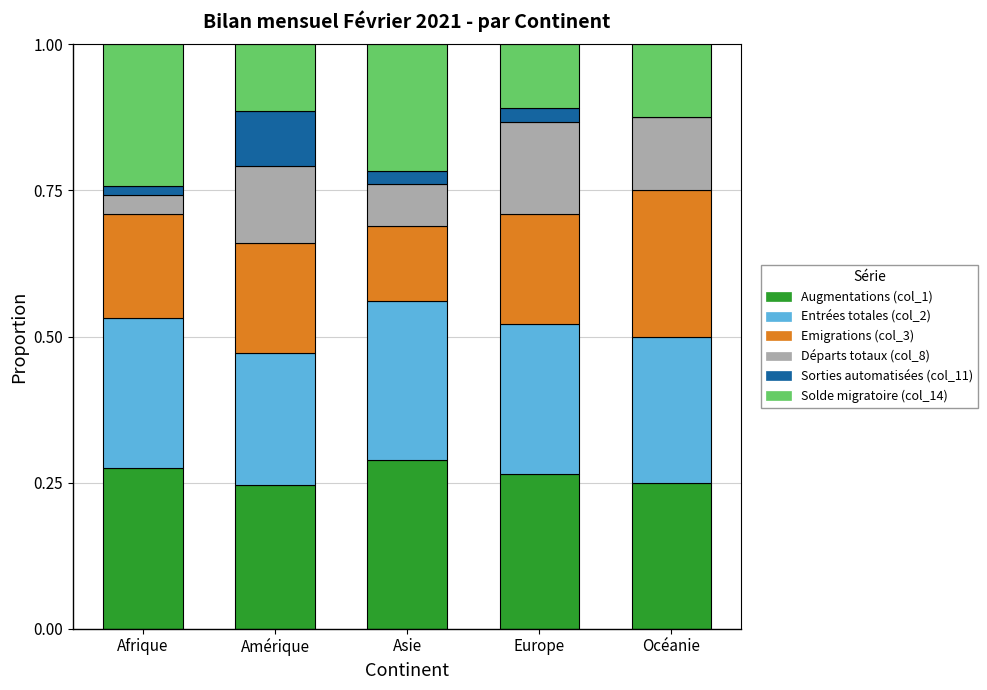

Count the number of categories in the chart.

5